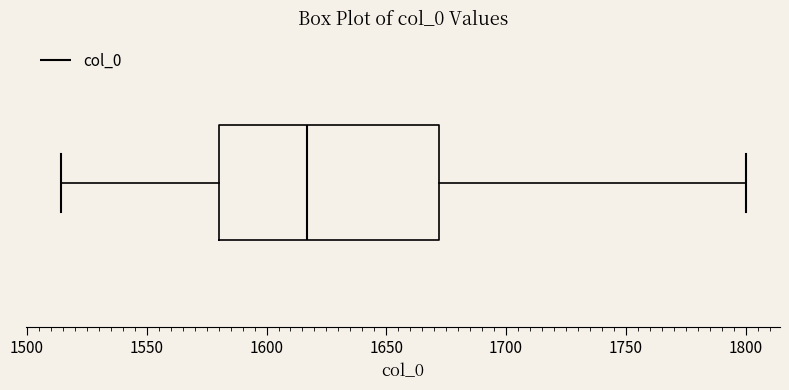

Where does the right whisker of the box end on the x-axis? The values are not printed on the chart, so give them approximately, as read against the axis.

1800